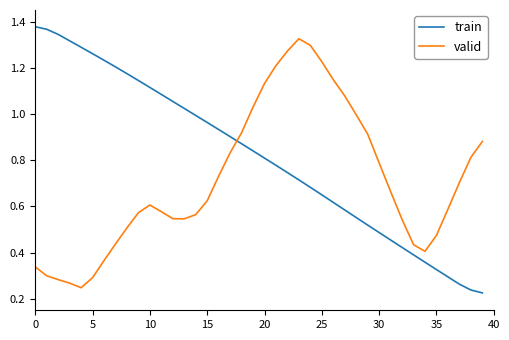

How many distinct data groups are displayed?

2